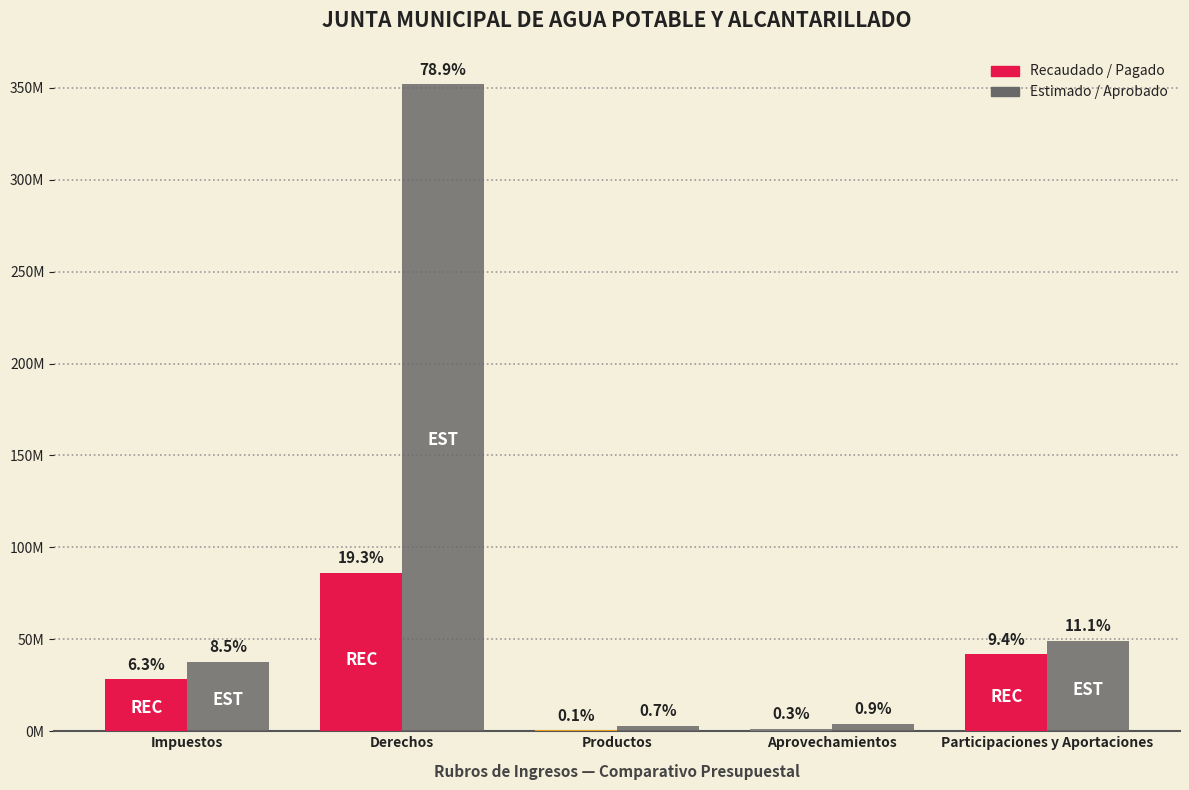

Reading left to right, list all the values displayed in this chart.

Recaudado / Pagado: 28234564.2	86165097.7	518530.8	1191309.8	41942327.9
Estimado / Aprobado: 37932600.8	351867915.2	3009690.0	4062927.0	49317277.1